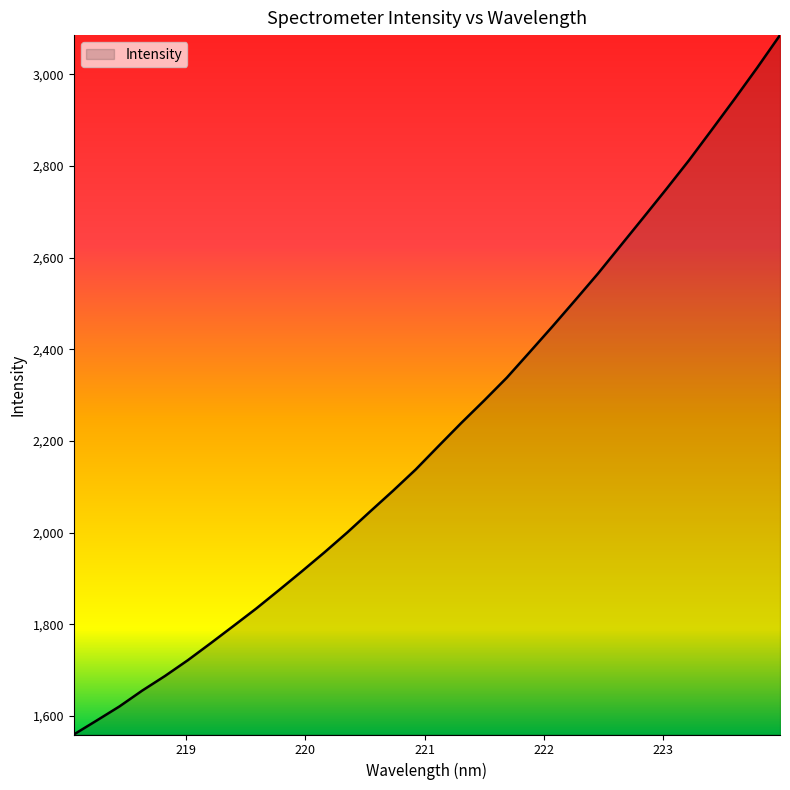

What is the greatest value displayed?

3085.4